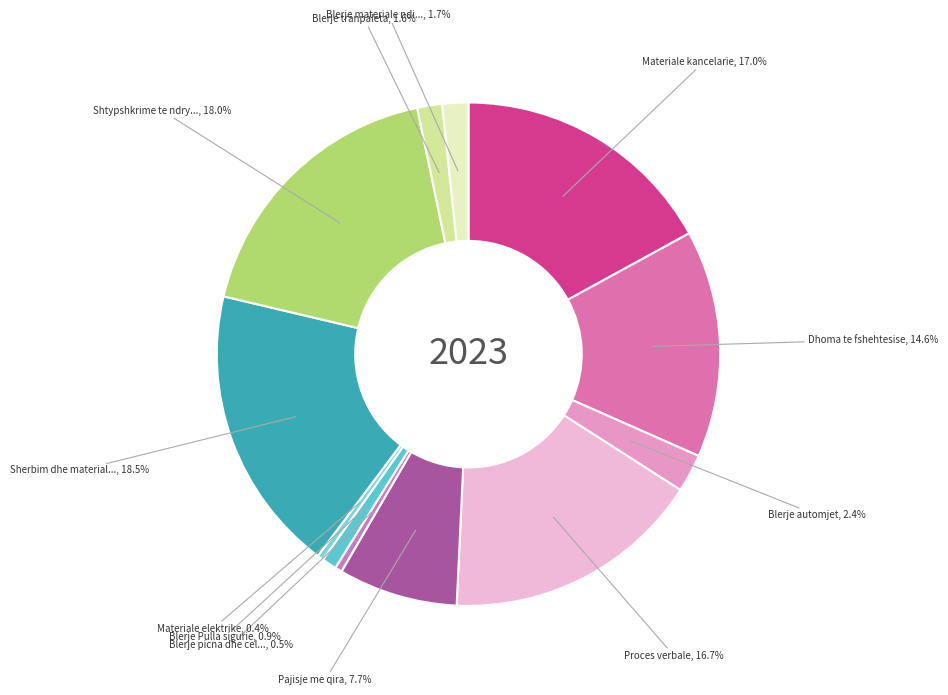

Count the number of slices in the pie.

12